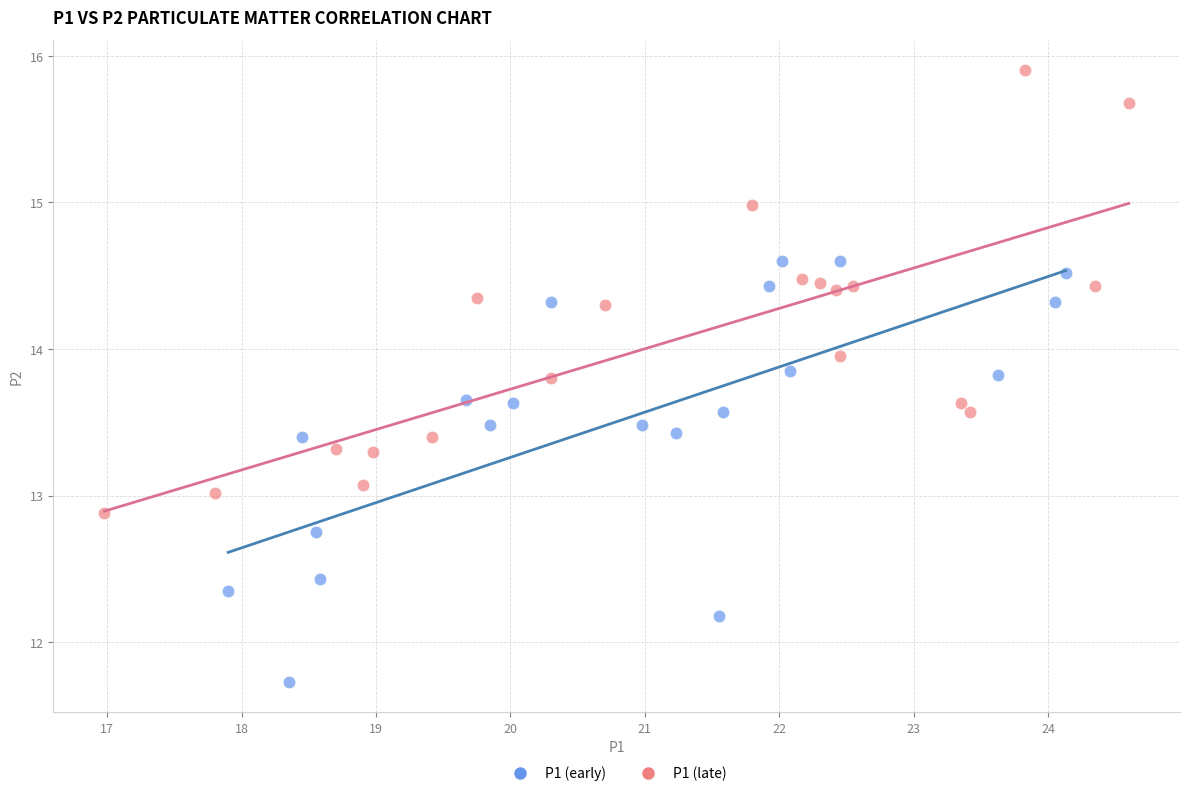

What are all the series names shown in the legend?

P1 (early), P1 (late)